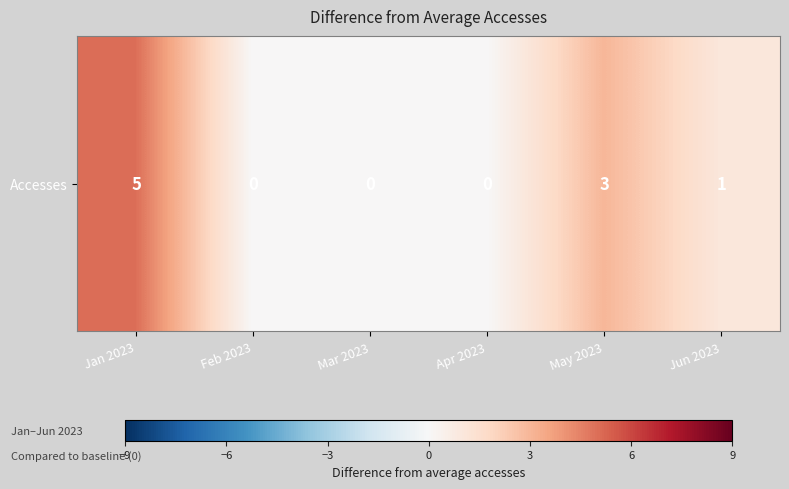

Reading left to right, what are all the values shown in this chart?

5	0	0	0	3	1